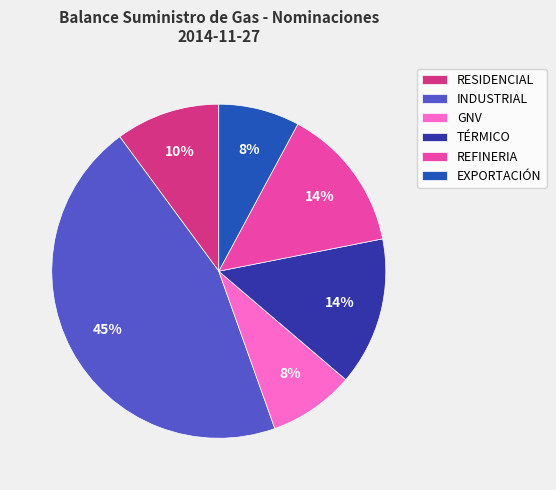

Does RESIDENCIAL account for over 50% of the chart?

No